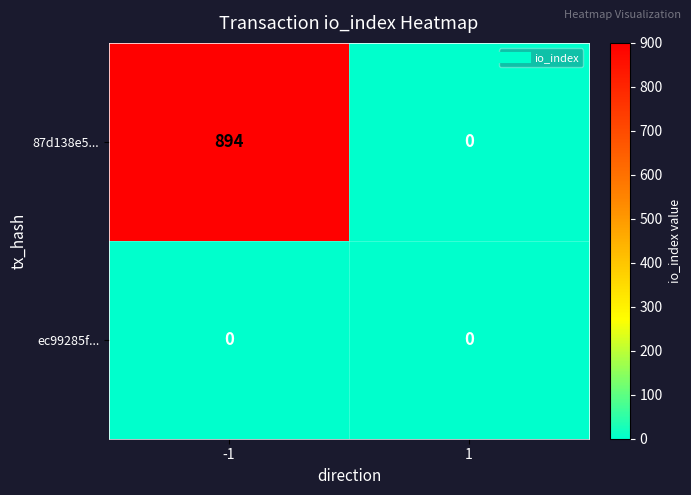

What value does the 87d138e5... series have at -1?

894